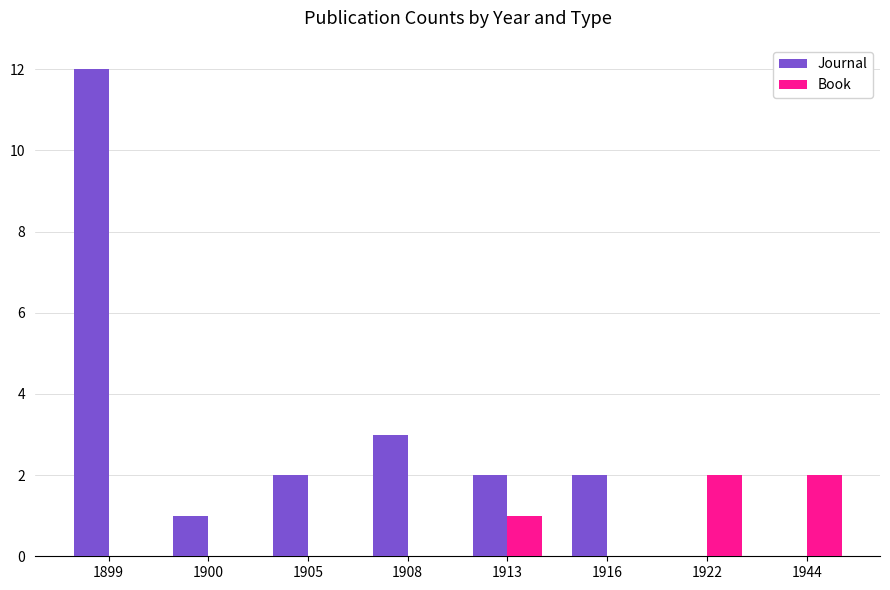

Which series changed the most between 1908 and 1944?

Journal